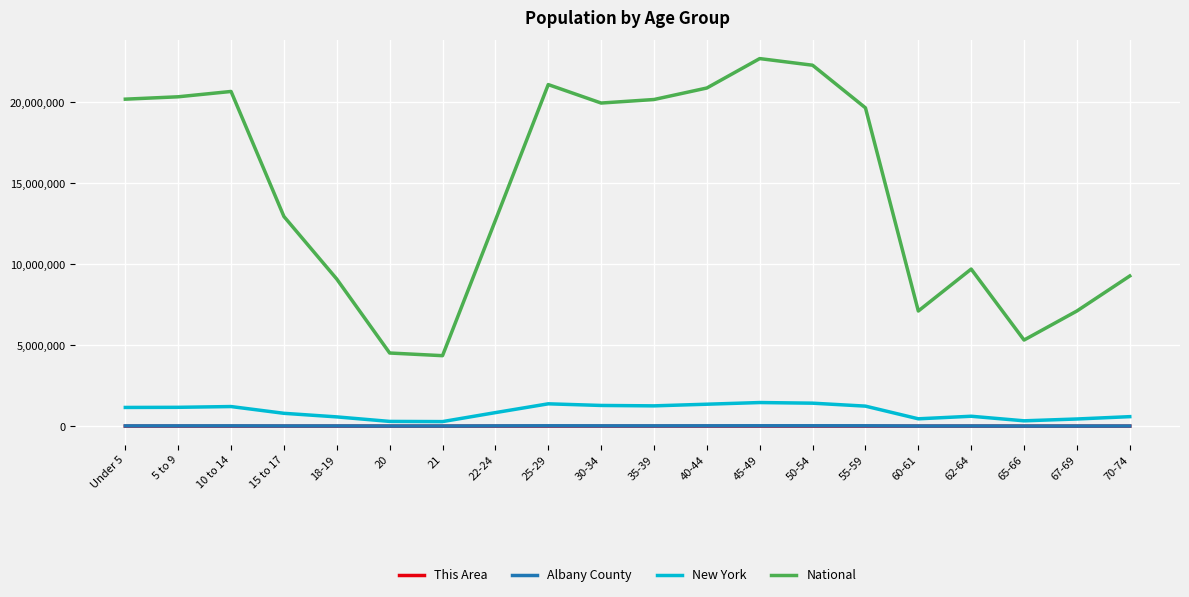

True or false: This Area and Albany County intersect in this chart.

False